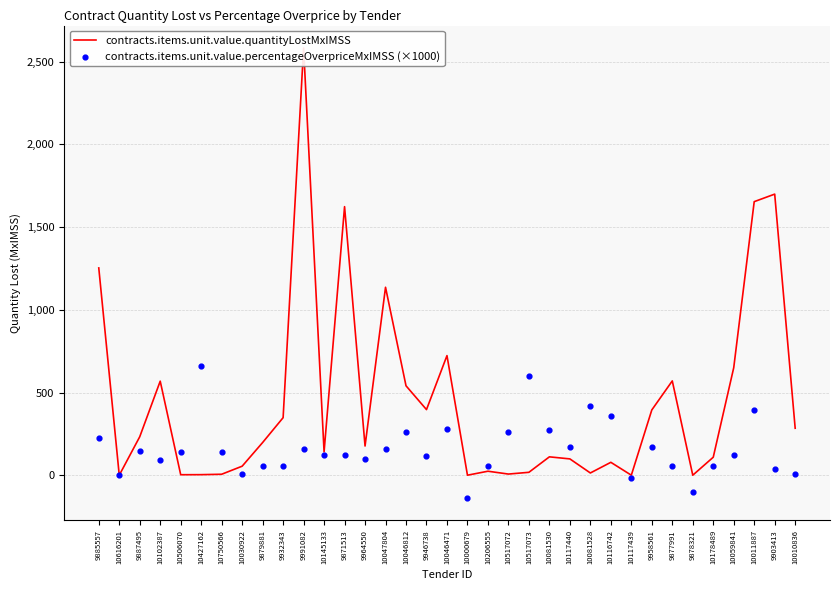

Which series has the largest total across all categories?

contracts.items.unit.value.quantityLostMxIMSS